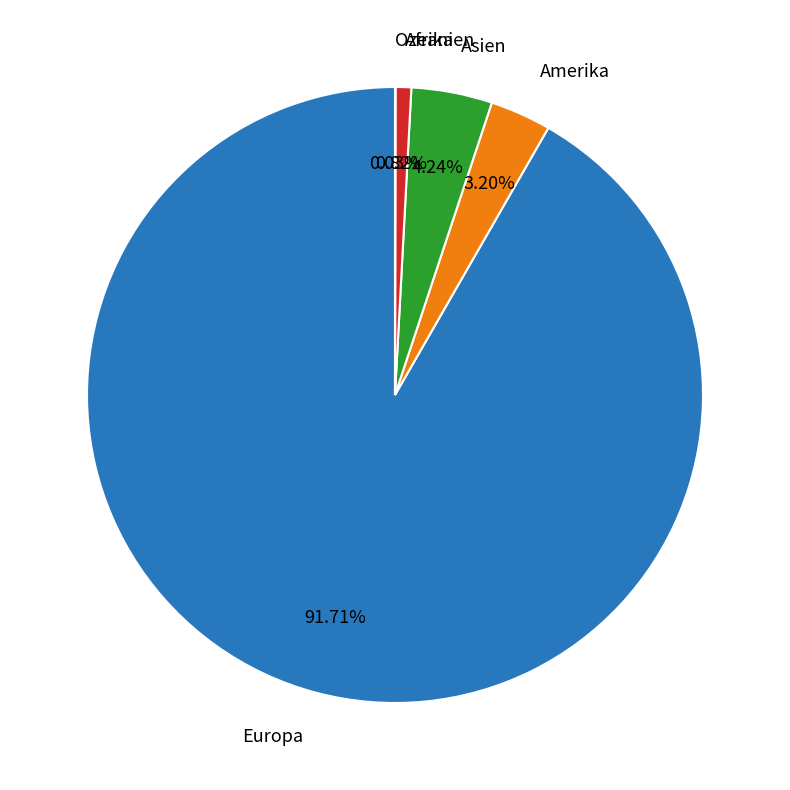

Which category accounts for the majority?

Europa